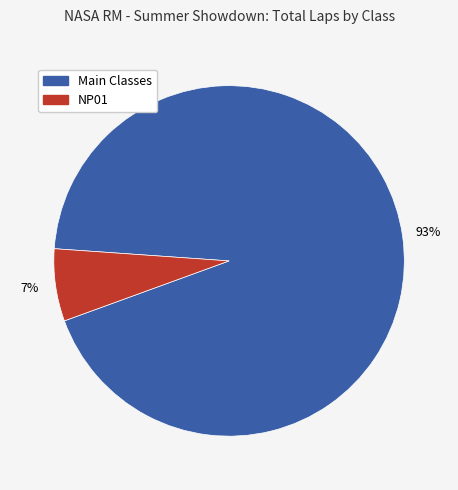

How many segments does this pie chart have?

2